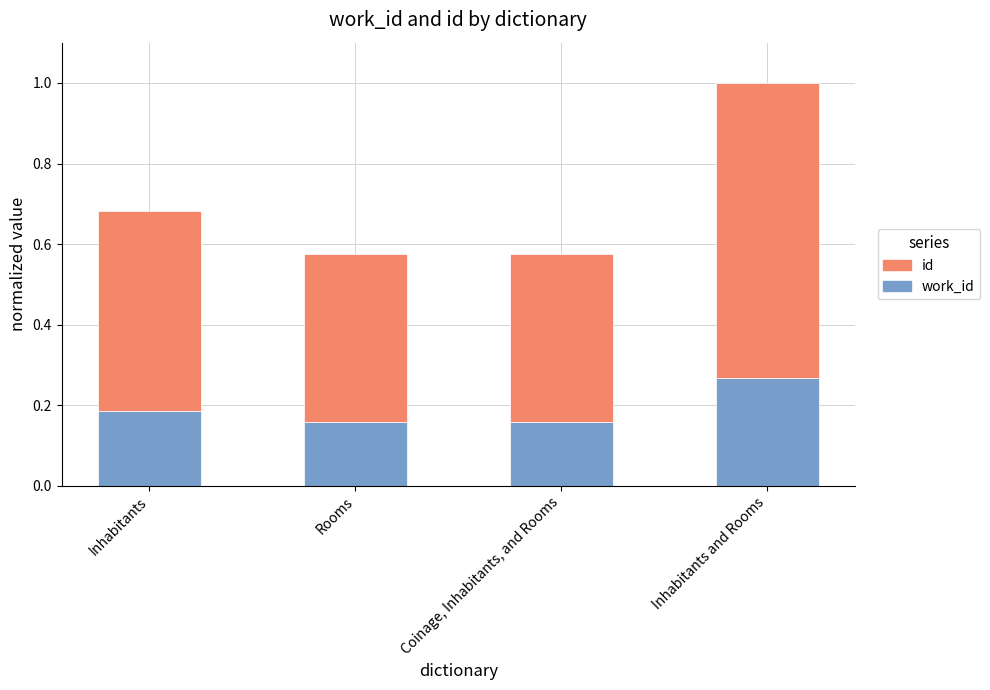

What is the total value across all series at Inhabitants and Rooms?

1.0